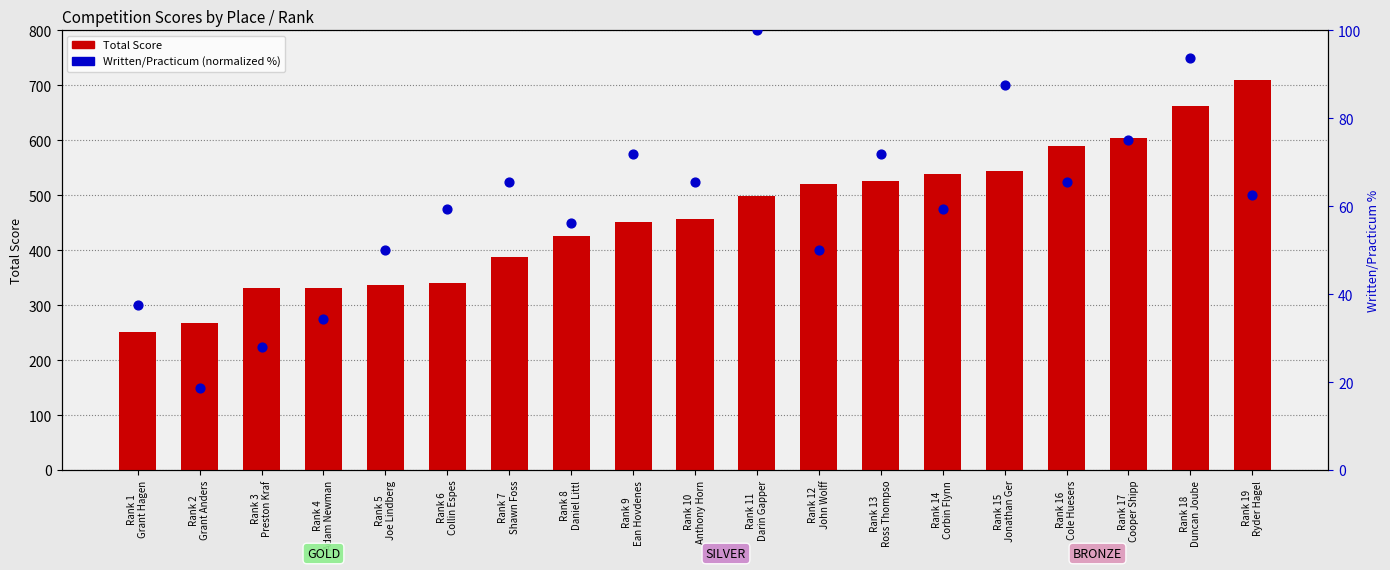

At which category is the sum across all series the highest?

Rank 19
Ryder Hagel